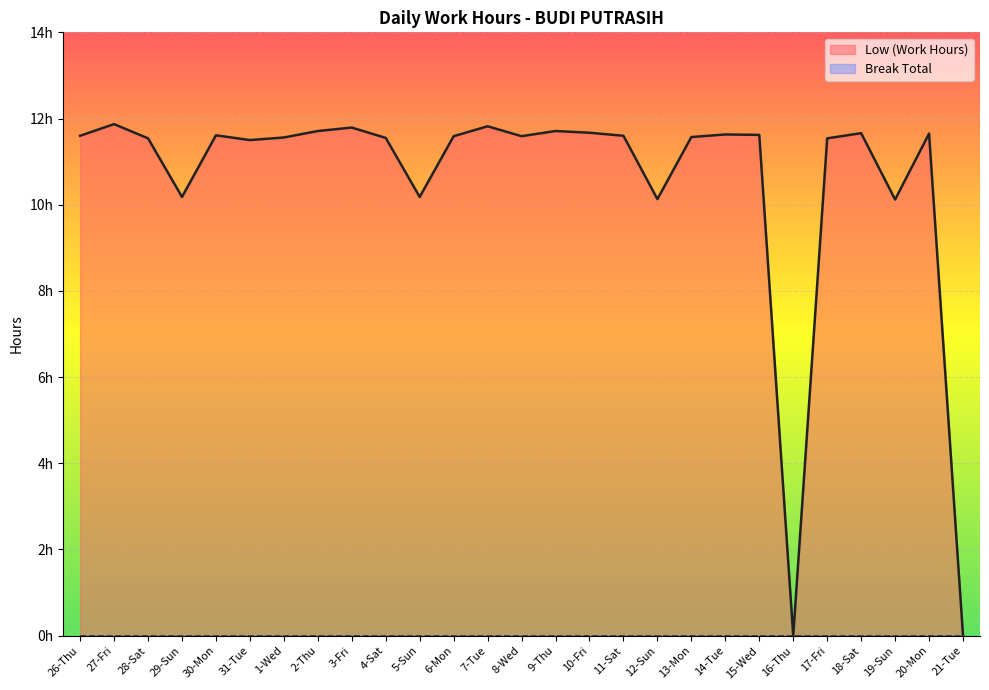

What is the maximum value shown in the chart?

11.9